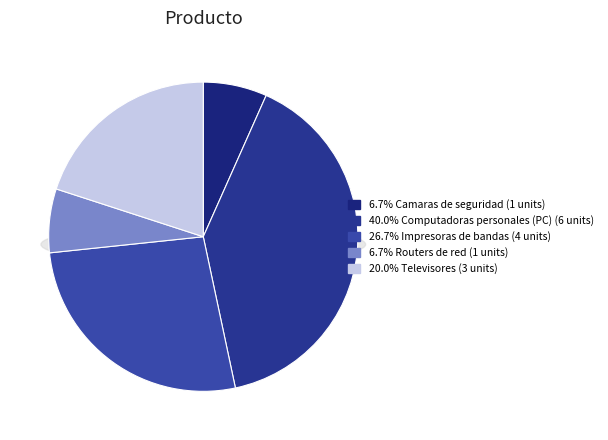

To the nearest percent, what is the difference between the Routers de red and Impresoras de bandas slice percentages?

20%